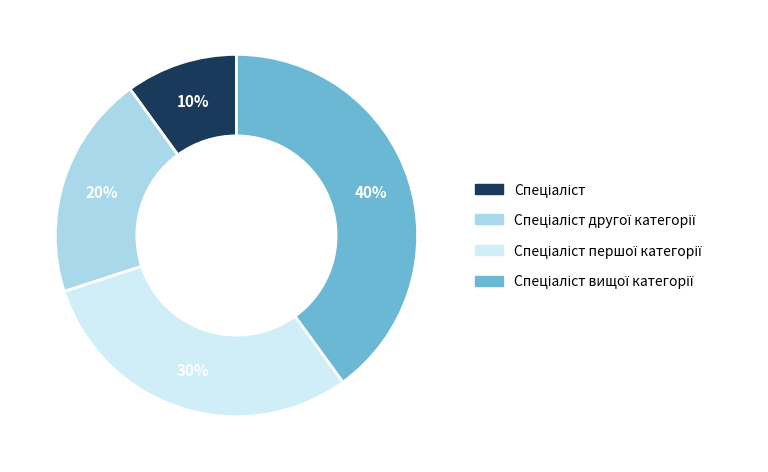

Does any single category account for the majority?

No